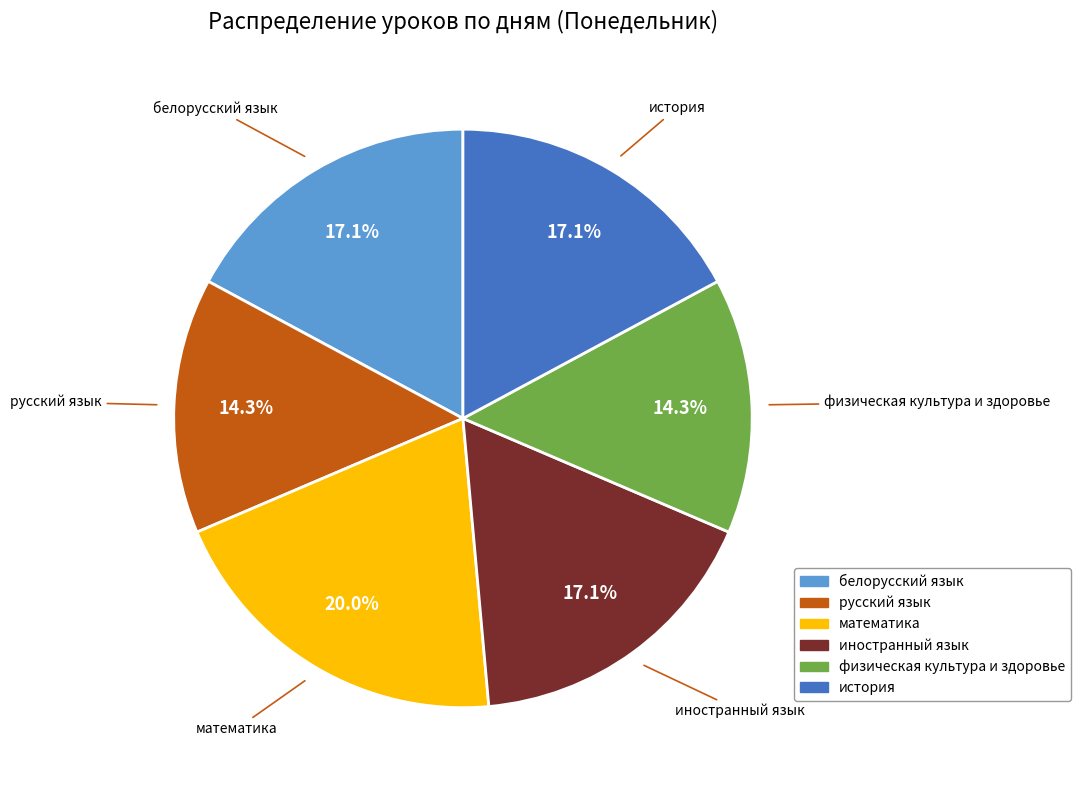

To the nearest percent, what portion does математика represent?

20%